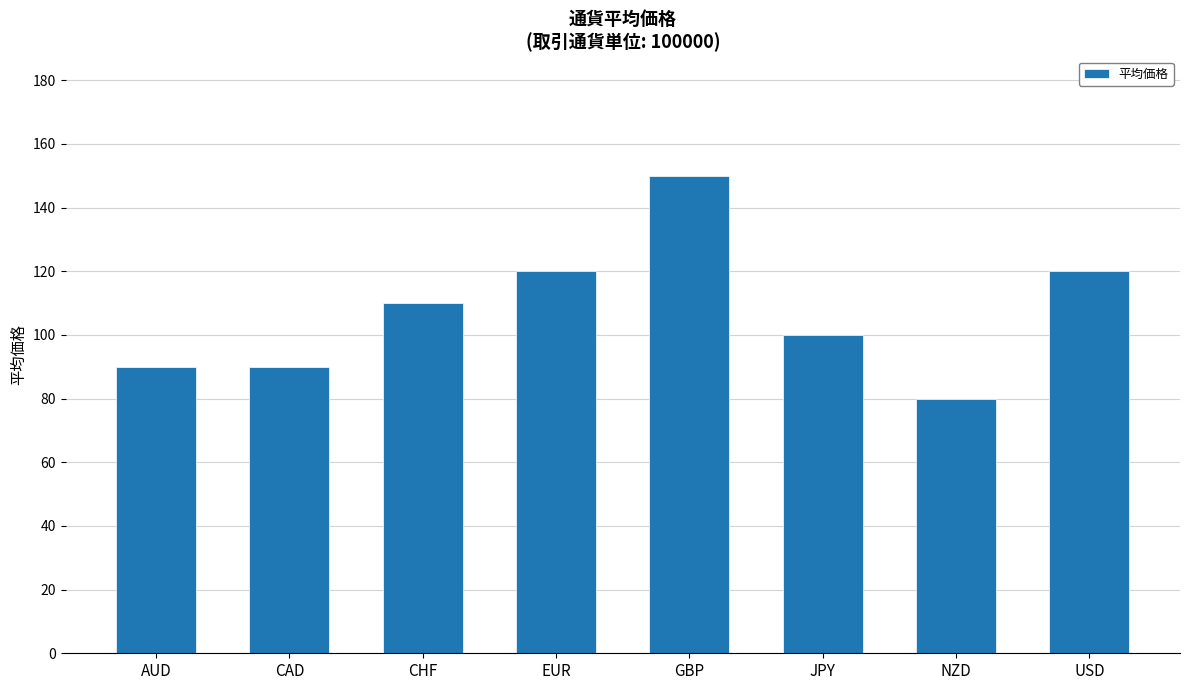

What is the label of the 1st bar from the right?

USD